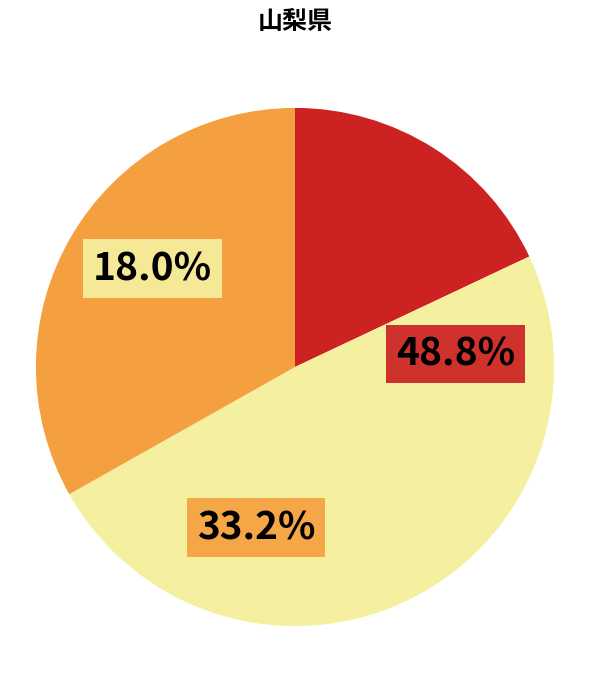

What percentage is NOT represented by 田_面積?

82.0%